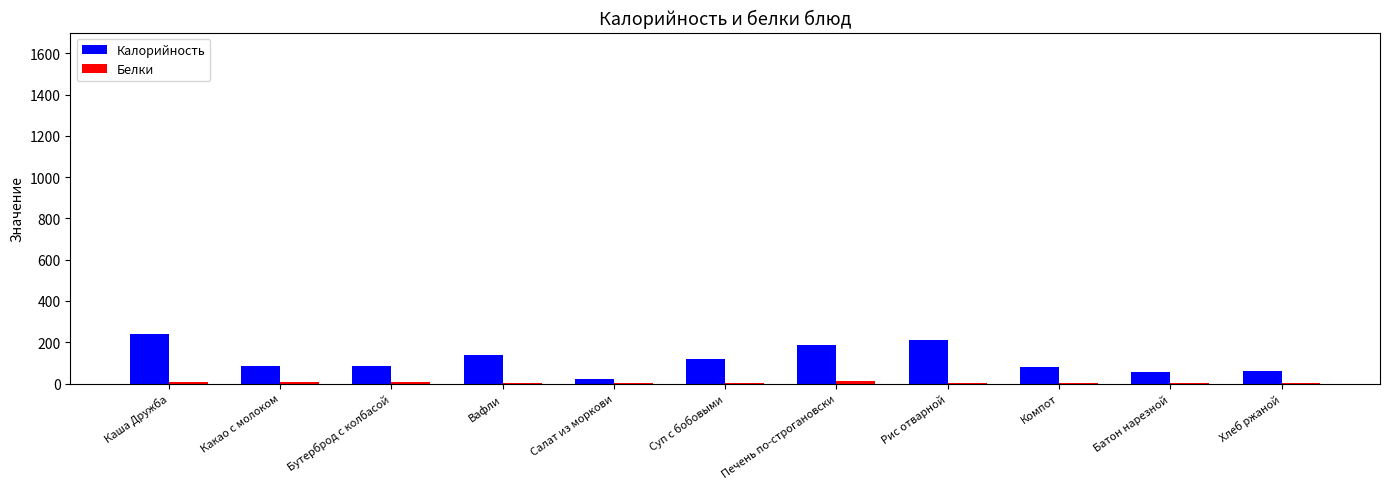

The Калорийность series shows 118.6 at Суп с бобовыми. True or false?

True